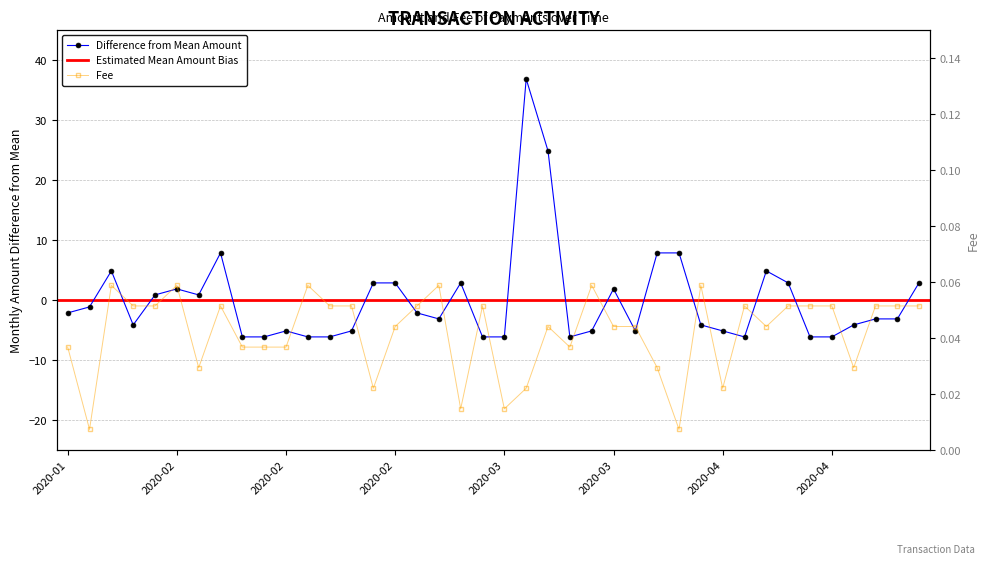

Which has a higher value, 2020-04-14 or 2020-03-01?

2020-04-14